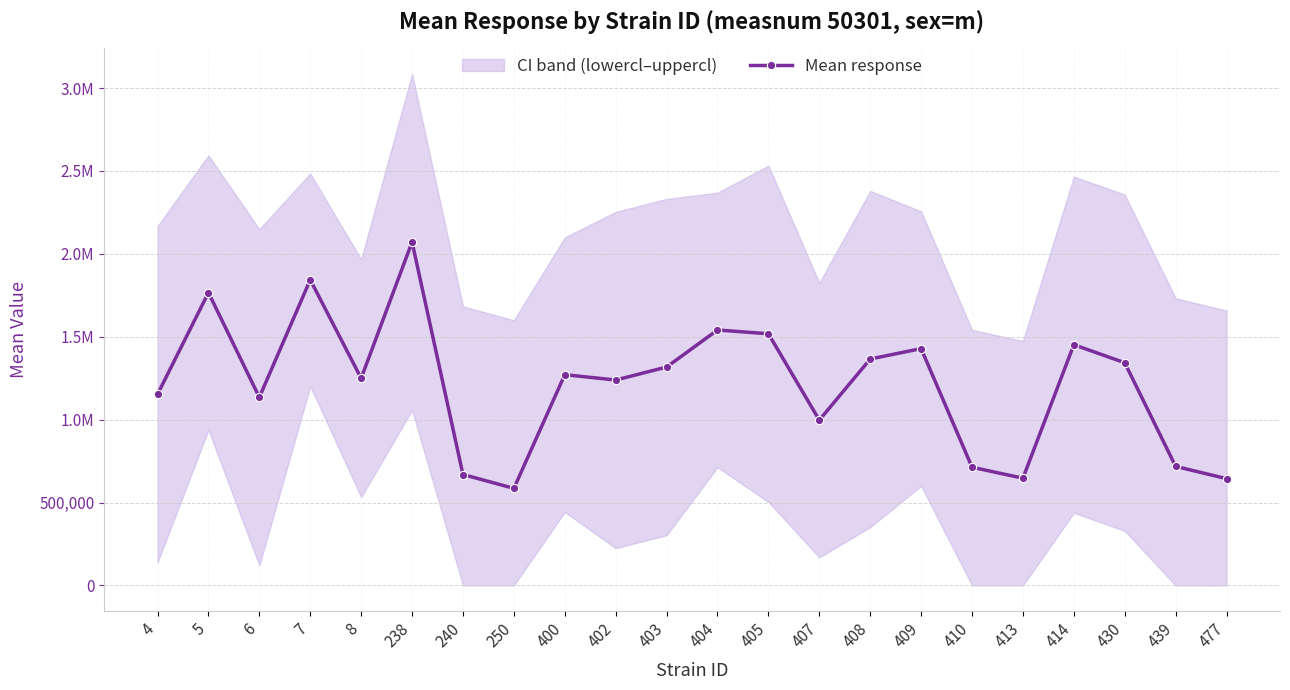

What is the approximate value at 405?

1517871.6